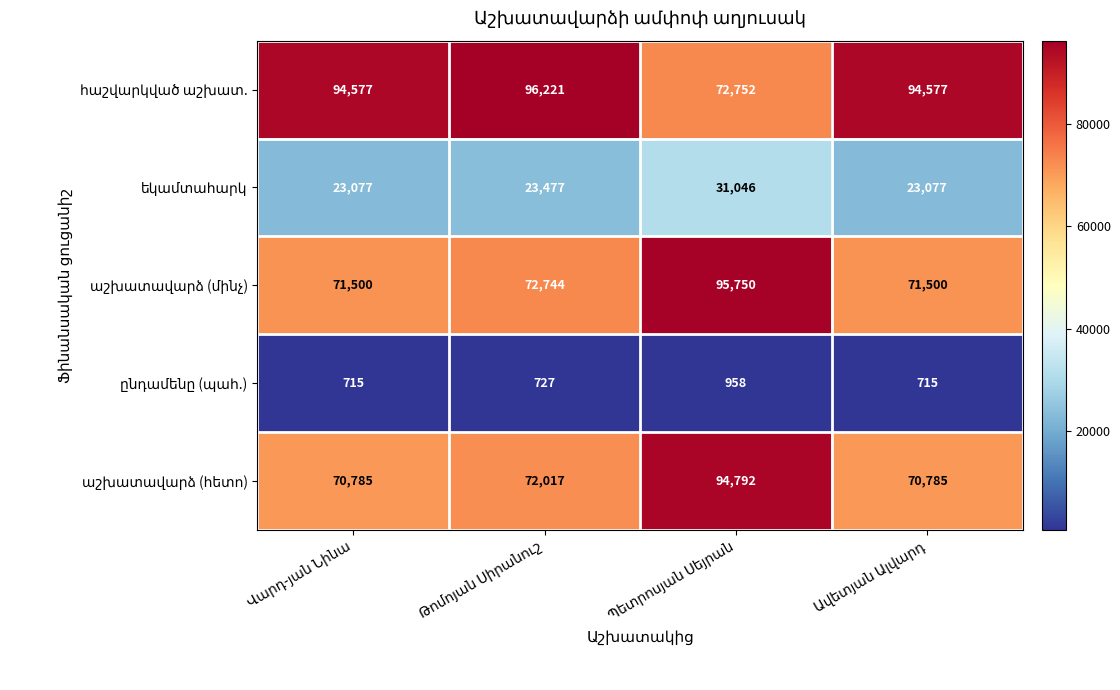

What is the smallest value displayed?

715